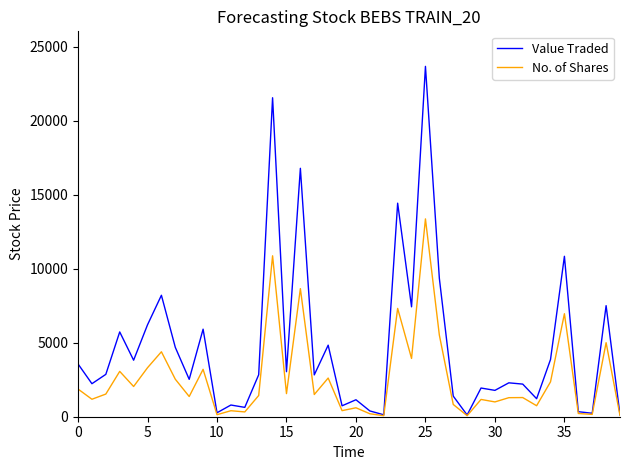

What is the maximum value shown in the chart?

23660